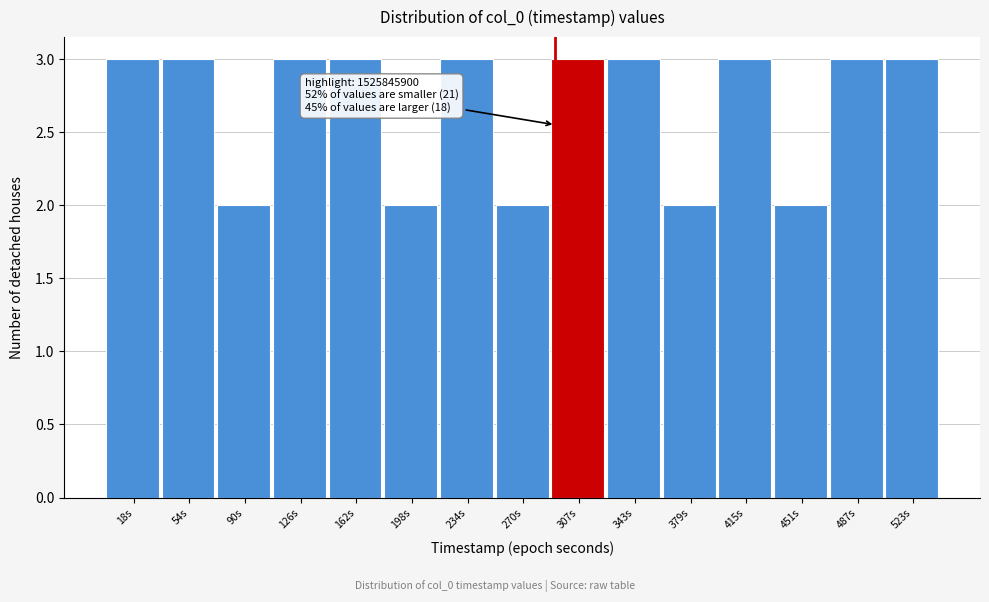

Reading right to left, list all the values displayed in this chart.

3	3	2	3	2	3	3	2	3	2	3	3	2	3	3